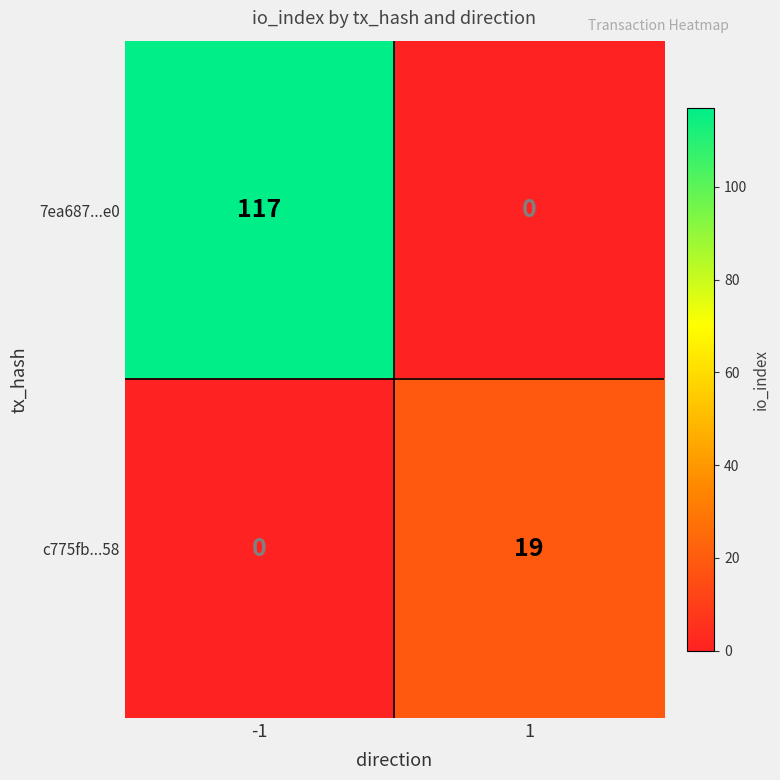

Which series changed the most between -1 and 1?

7ea687...e0